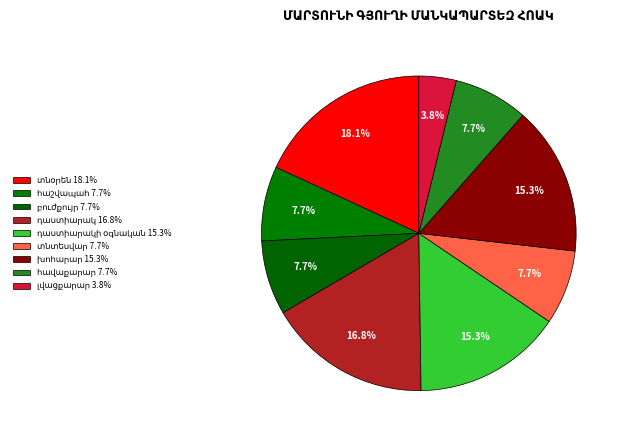

Is տնօրեն the majority of the pie?

No